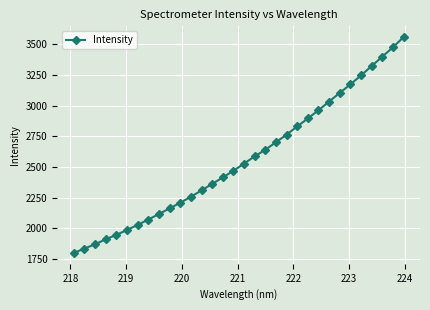

What is the value of the 1st point from the left?

1799.8